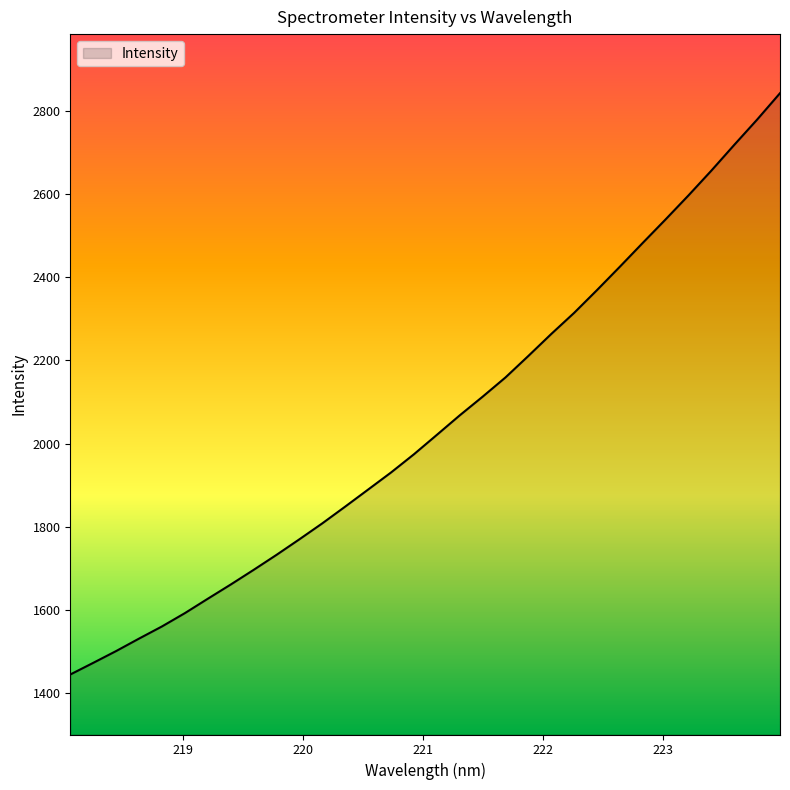

How many lines are shown in the chart?

1